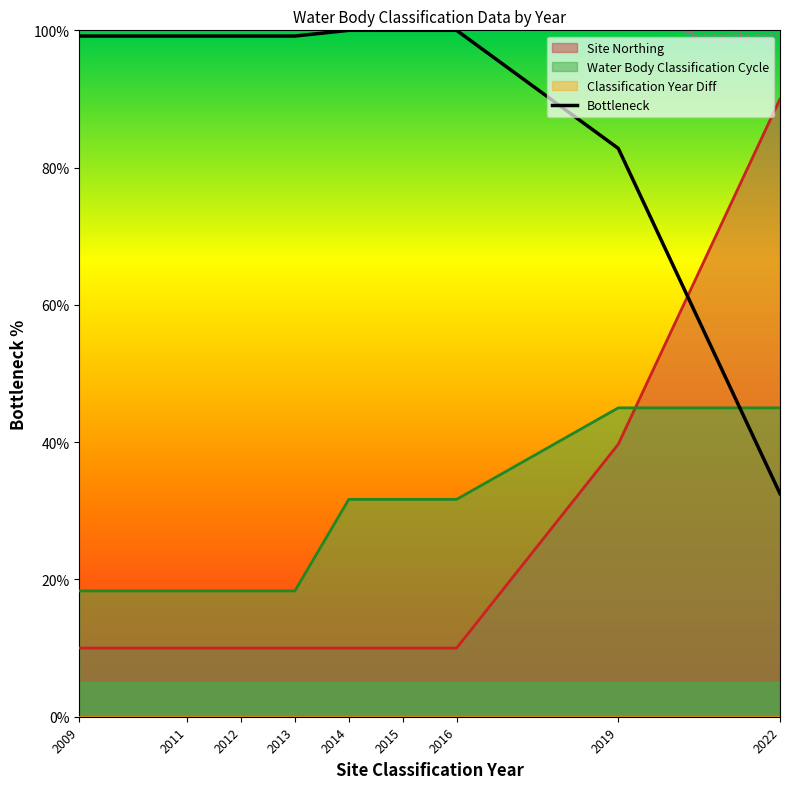

Reading right to left, extract all data points from this chart.

2022=32.5	2019=82.8	2016=100.0	2015=100.0	2014=100.0	2013=99.2	2012=99.2	2011=99.2	2009=99.2